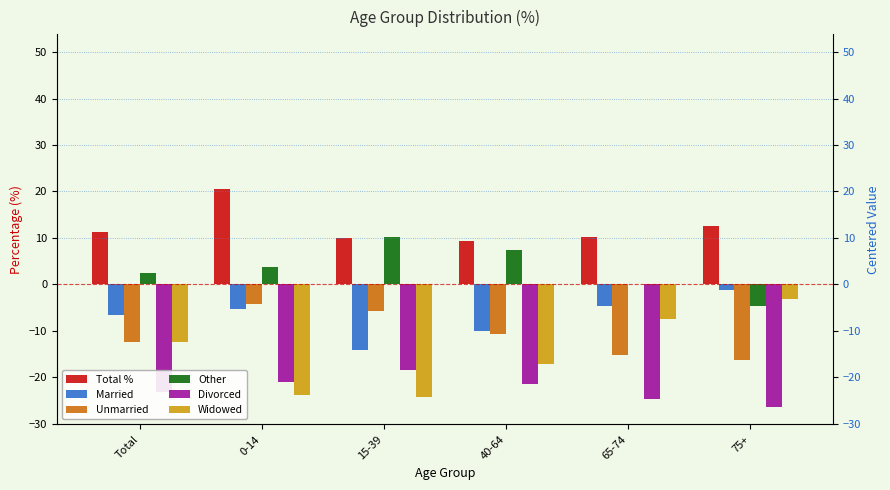

List the labels in order of Widowed value, smallest first.

15-39, 0-14, 40-64, Total, 65-74, 75+